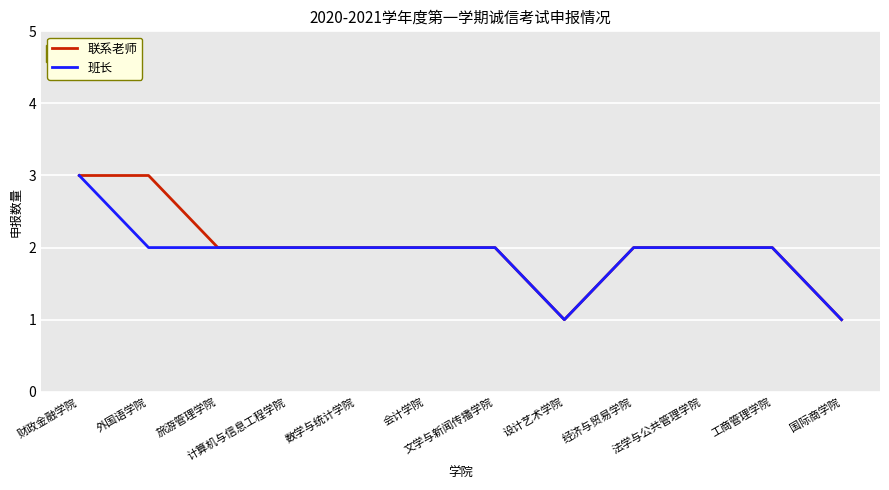

What is the highest value of the 联系老师 series?

3